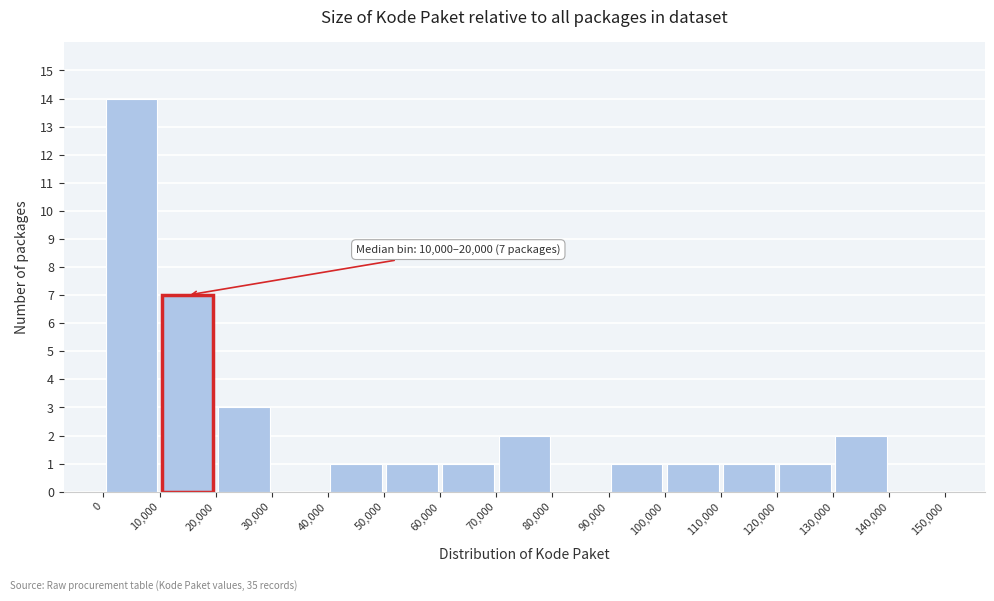

Over which range of the x-axis is the bar tallest?

0 to 10,000